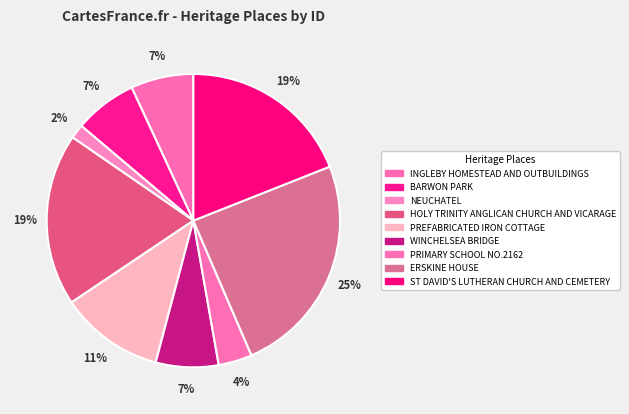

The BARWON PARK slice represents 7% of the pie. True or false?

True